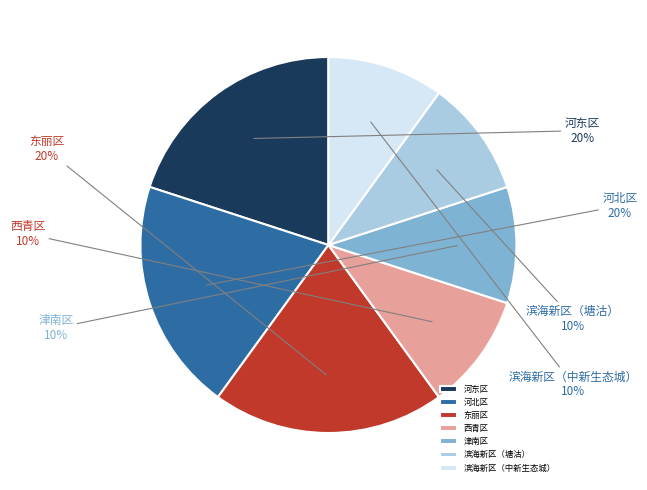

How many segments does this pie chart have?

7